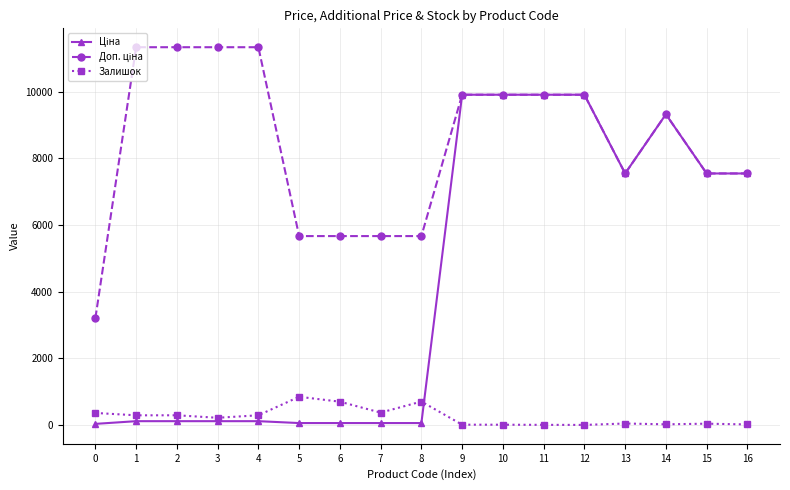

What is the maximum value shown in the chart?

11334.0